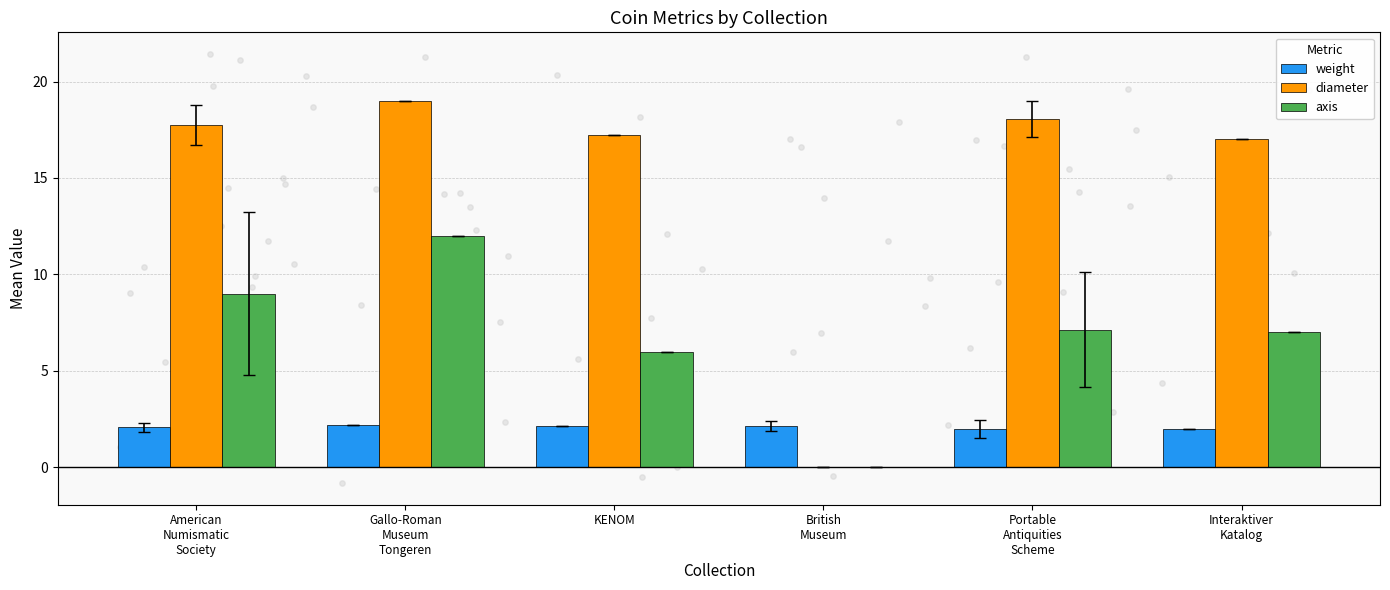

What are all the series names shown in the legend?

weight, diameter, axis